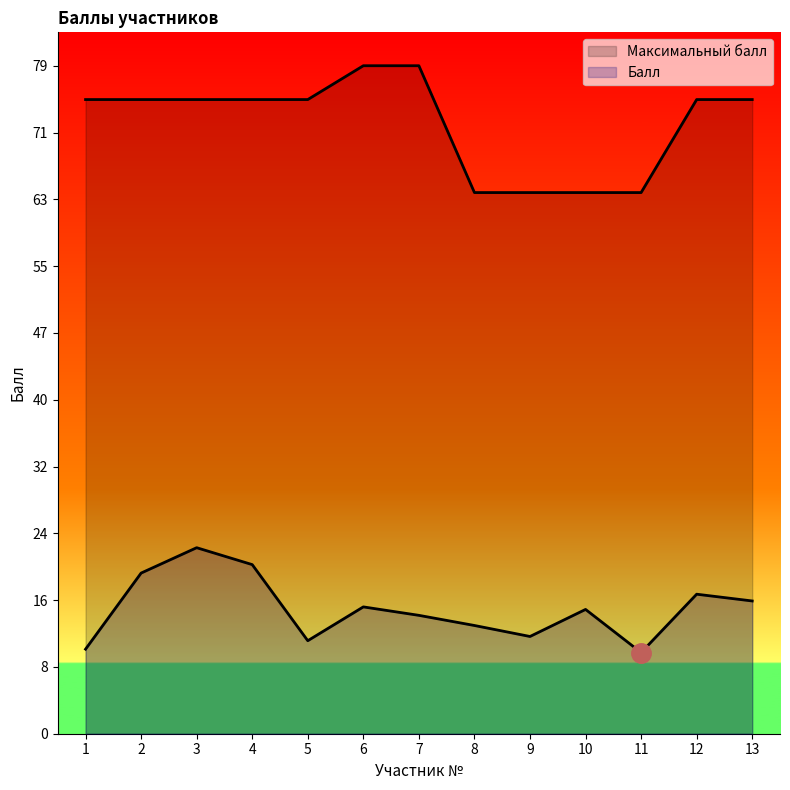

What value does the Балл series have at 4?

20.0